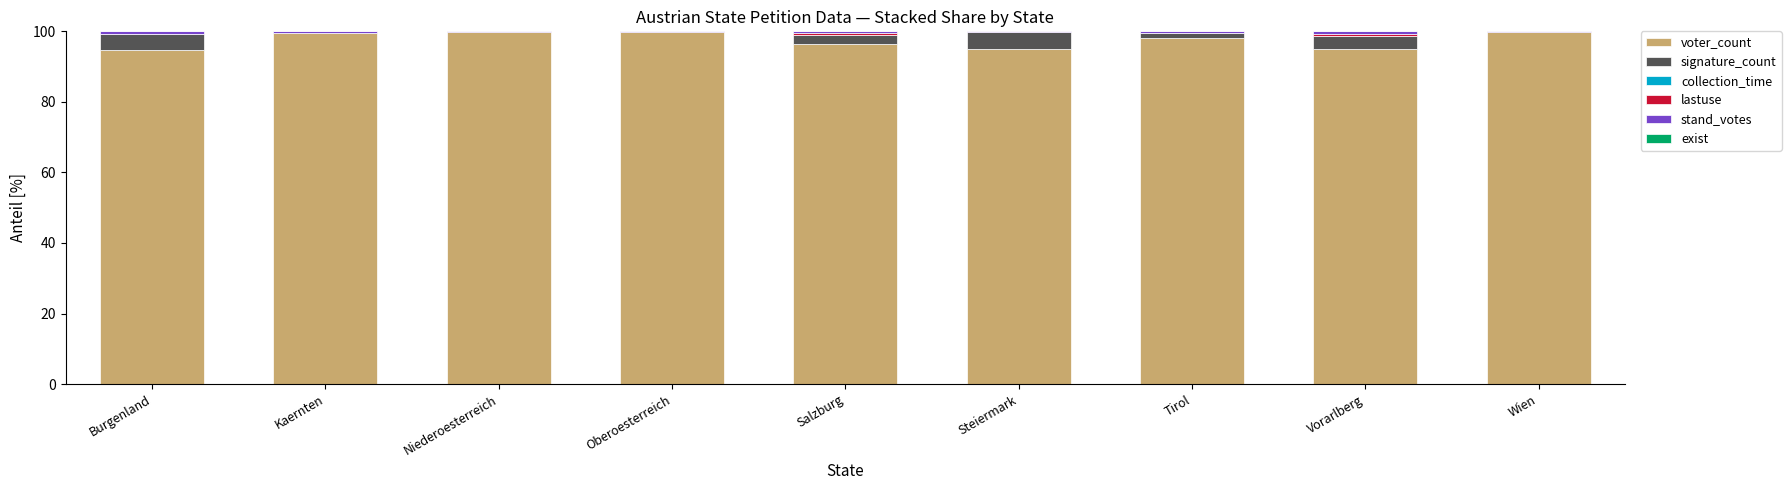

Is it true that voter_count equals 150.0 at Burgenland?

False